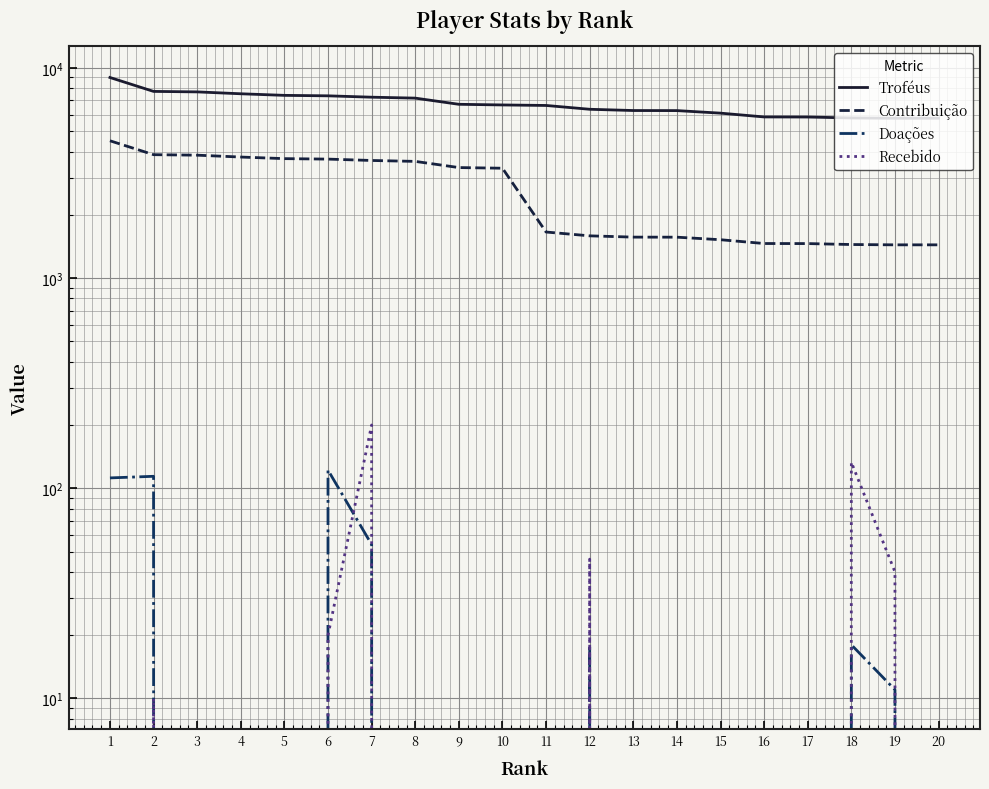

In Recebido, how many points are higher than both neighbors (excluding endpoints)?

4